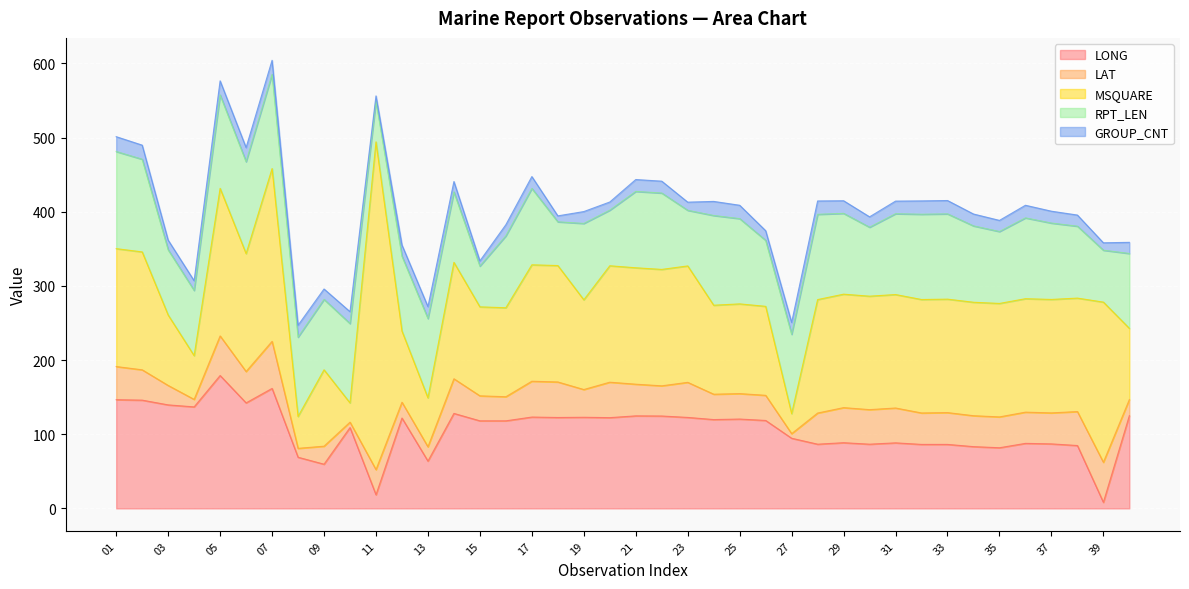

At how many categories does at least one series exceed 114?

35